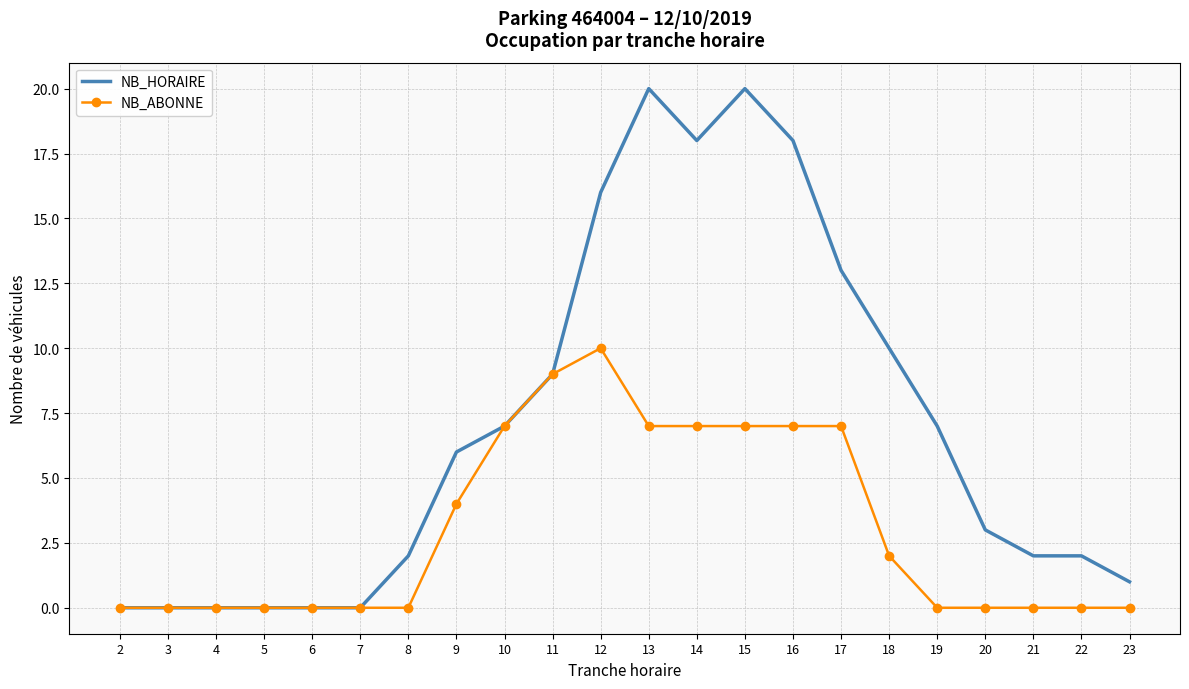

True or false: NB_ABONNE has more than 0 points higher than both neighbors.

True